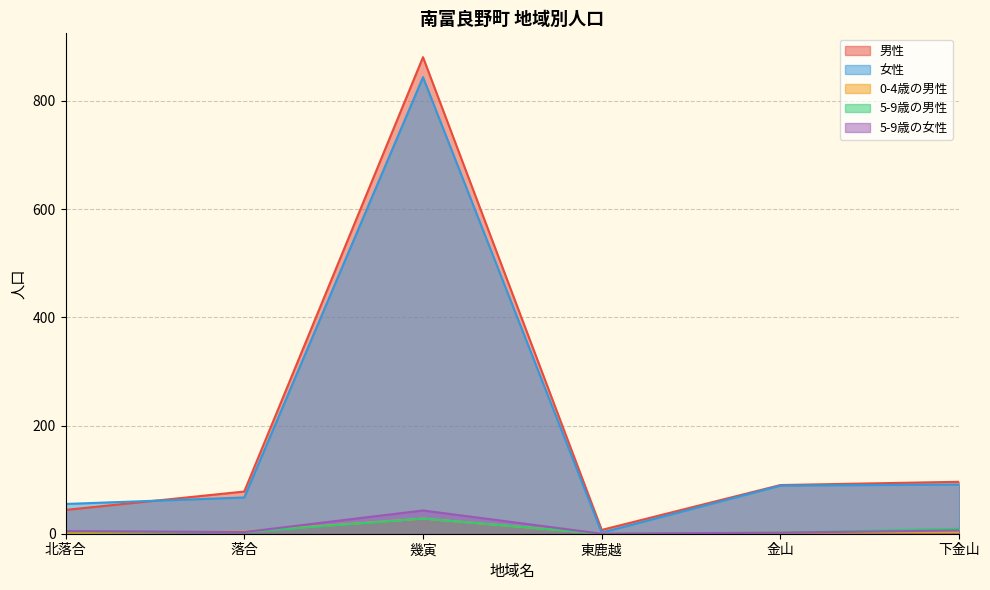

List the series in order of their peak value, highest first.

男性, 女性, 5-9歳の女性, 0-4歳の男性, 5-9歳の男性